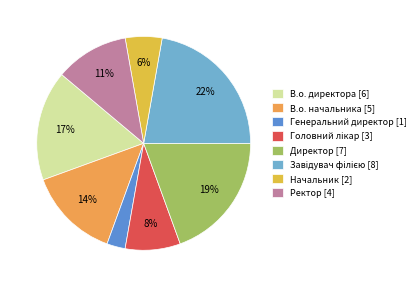

Is there any slice that represents more than half of the pie?

No